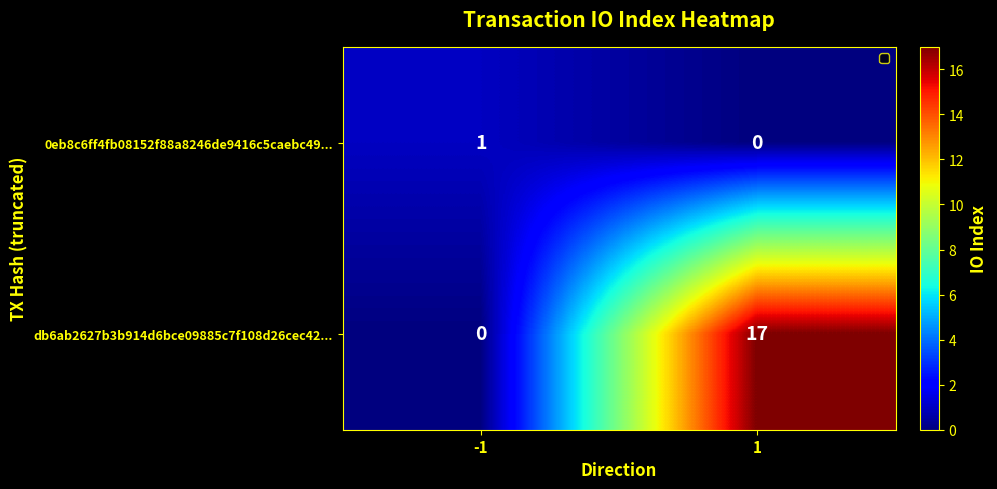

Between -1 and 1, which series saw the biggest shift?

db6ab2627b3b914d6bce09885c7f108d26cec42...